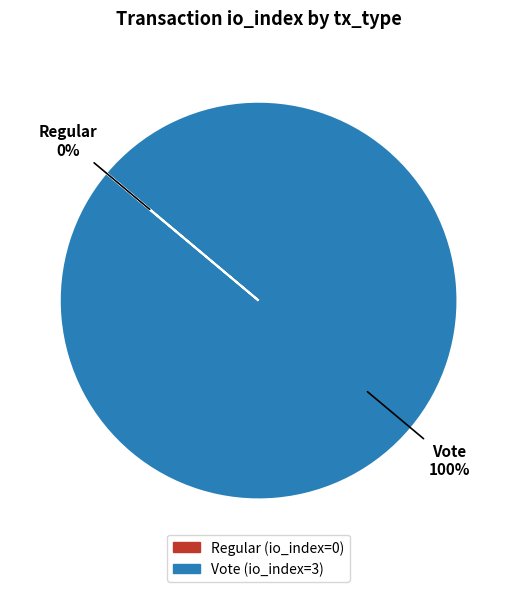

What is the largest slice in the pie chart?

Vote